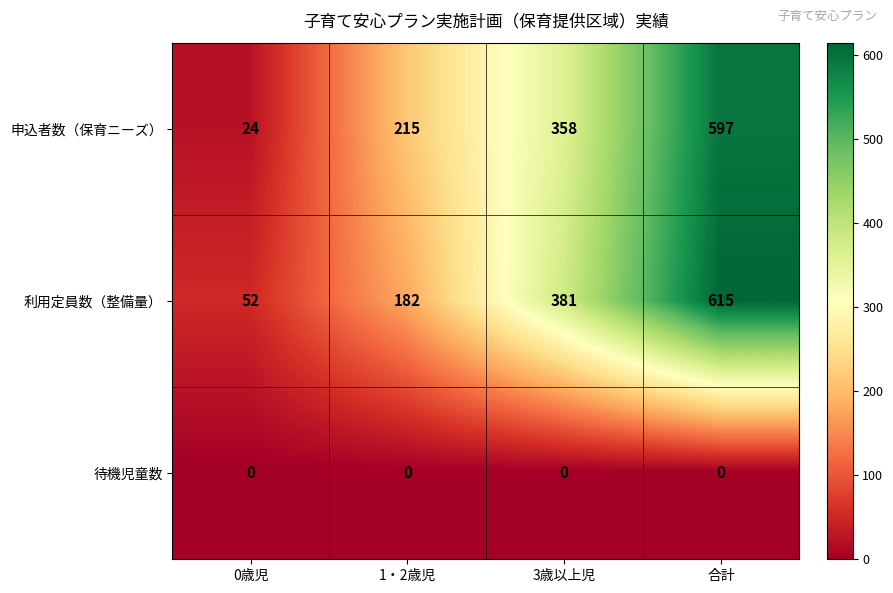

How many 申込者数（保育ニーズ） values are between 215 and 597?

3